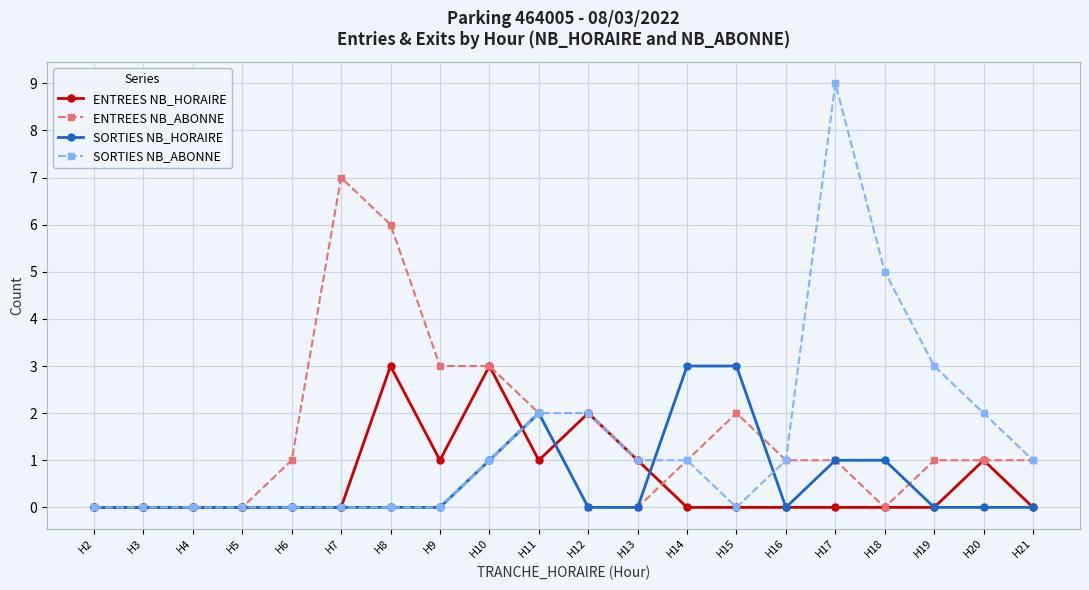

What is the maximum value shown in the chart?

9